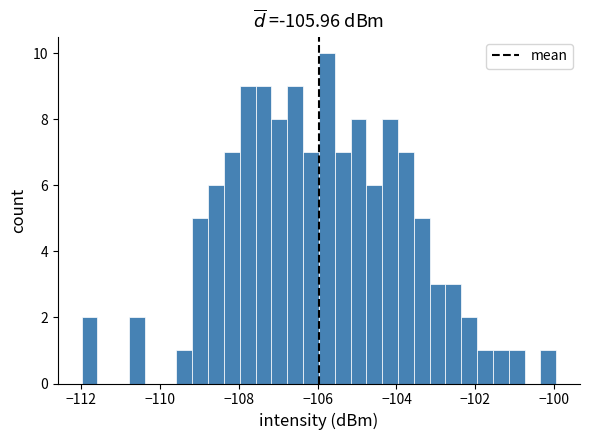

Read against the x-axis, roughly where is the centre of the tallest bar?

-105.8